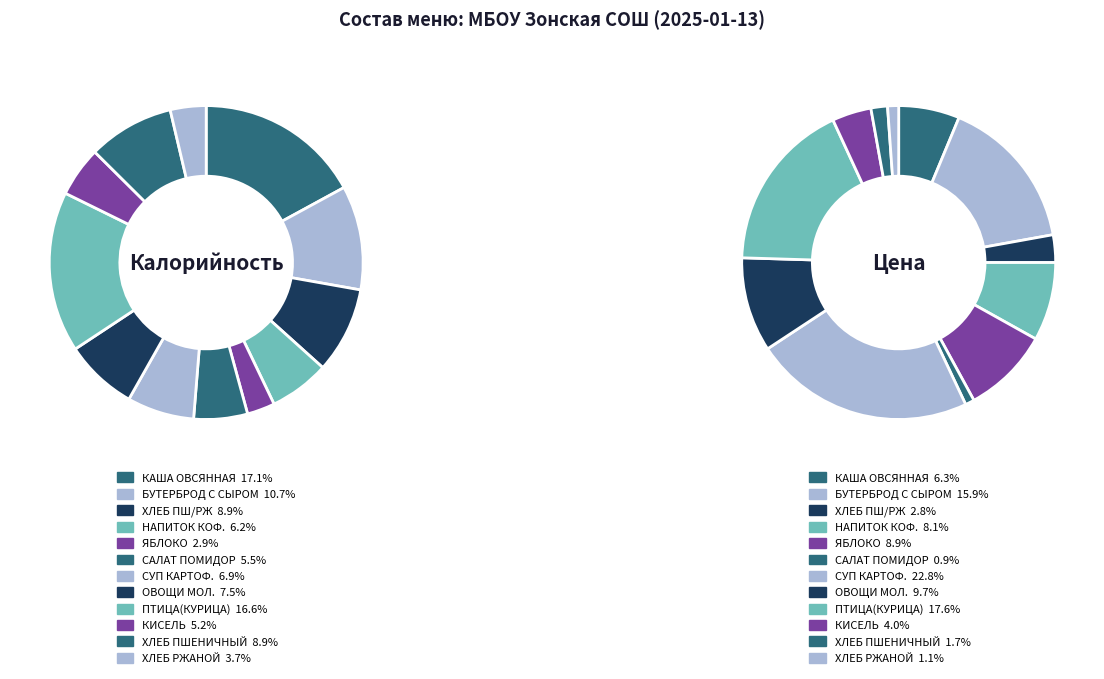

To the nearest percent, what is the difference between the КИСЕЛЬ ФРУКТОВЫЙ and БУТЕРБРОД С СЫРОМ slice percentages?

6%